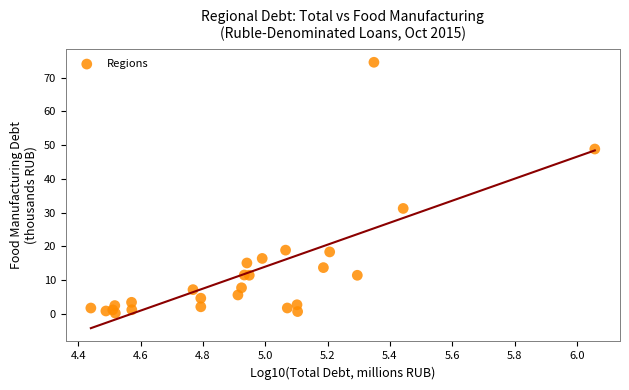

What Y value in the scatter plot is closest to 37?

31.2